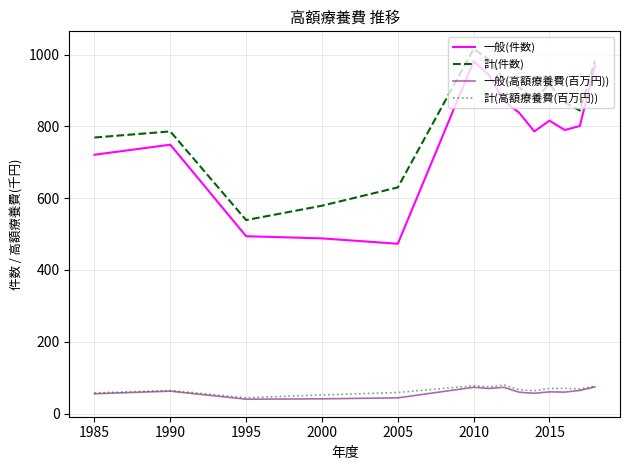

Which series has the largest range (max minus min)?

一般(件数)